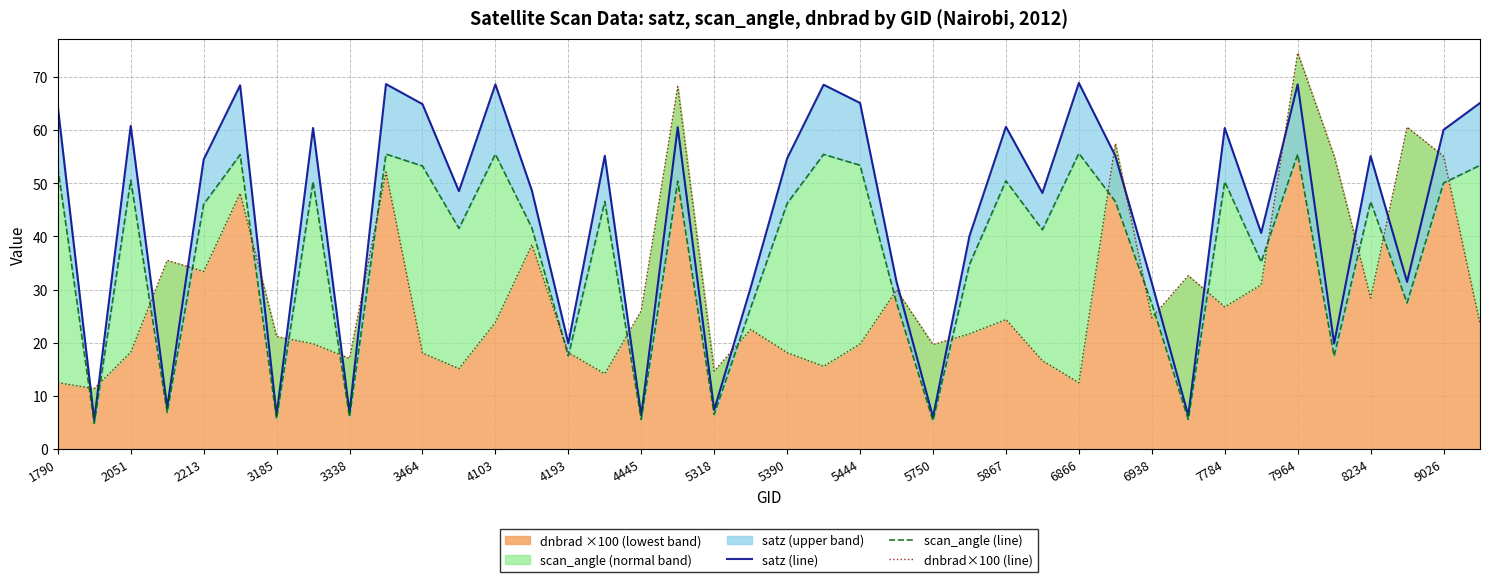

The value of dnbrad ×100 (lowest band) at 7964 is 74.5. True or false?

True